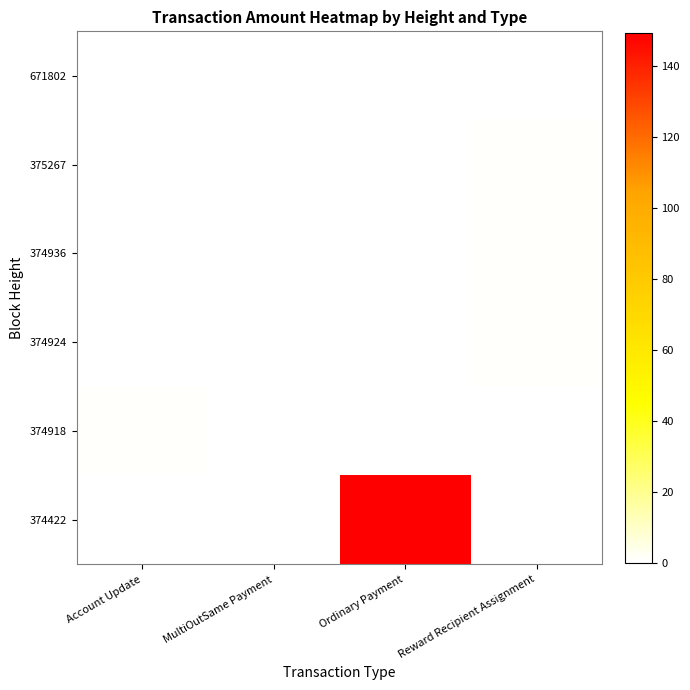

Count the number of categories in the chart.

4